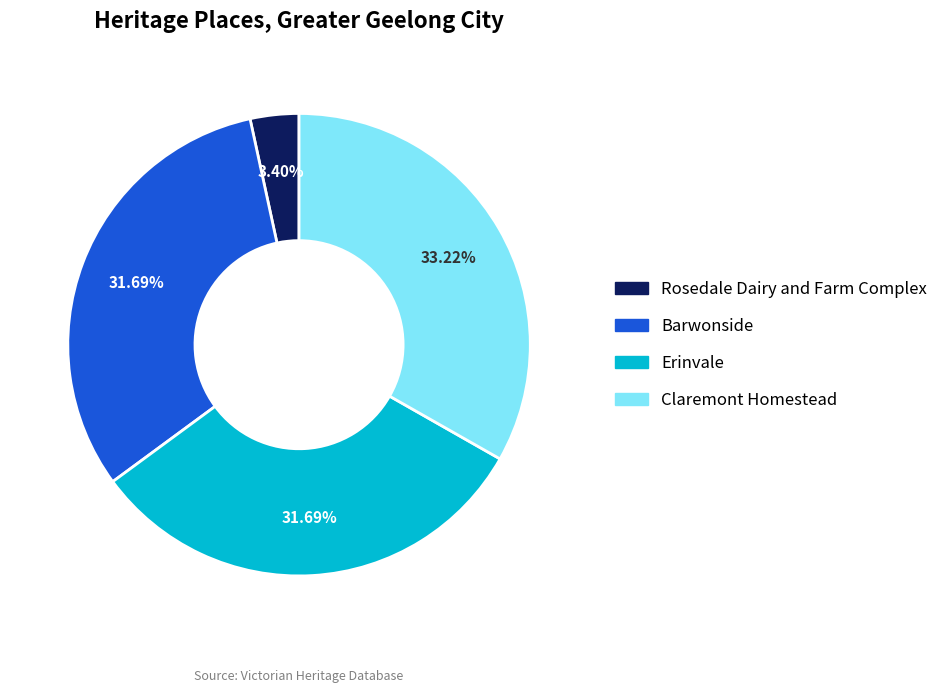

Does Barwonside account for over 50% of the chart?

No